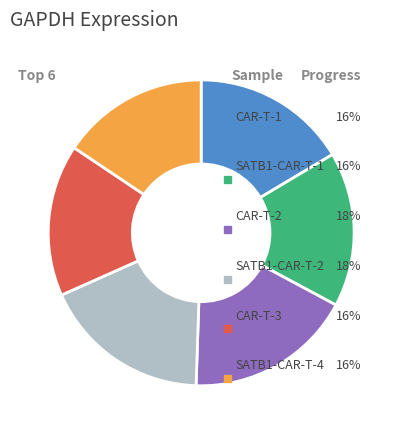

Is there any slice that represents more than half of the pie?

No